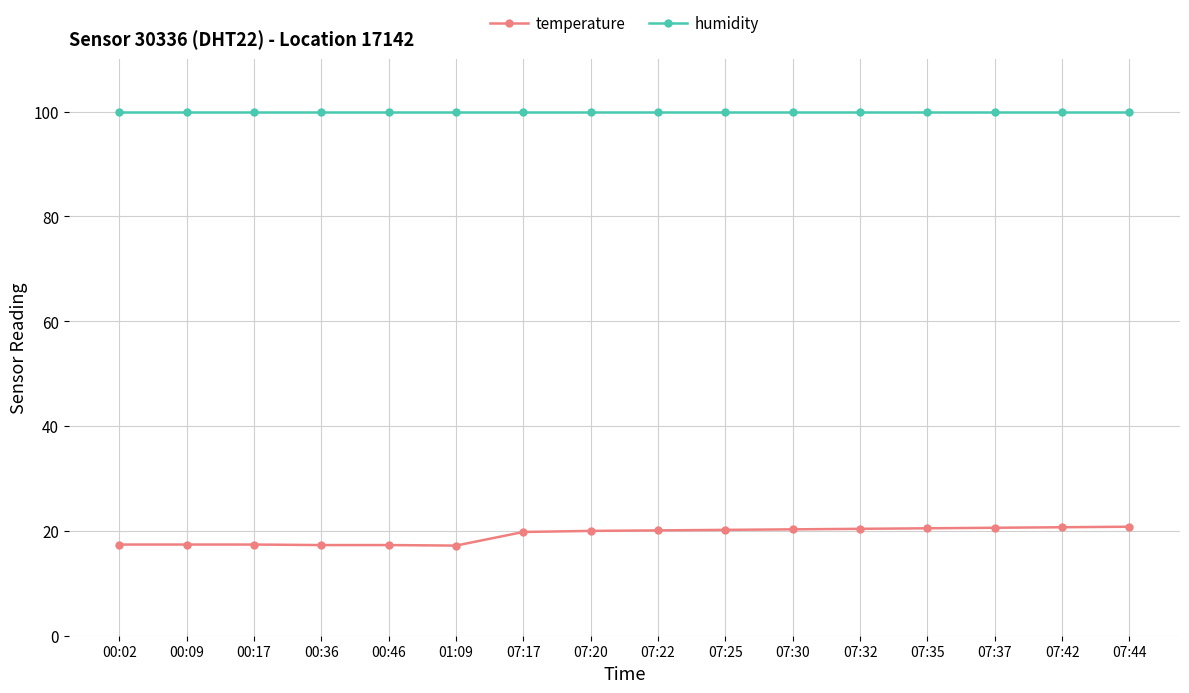

What is the minimum value for temperature?

17.2